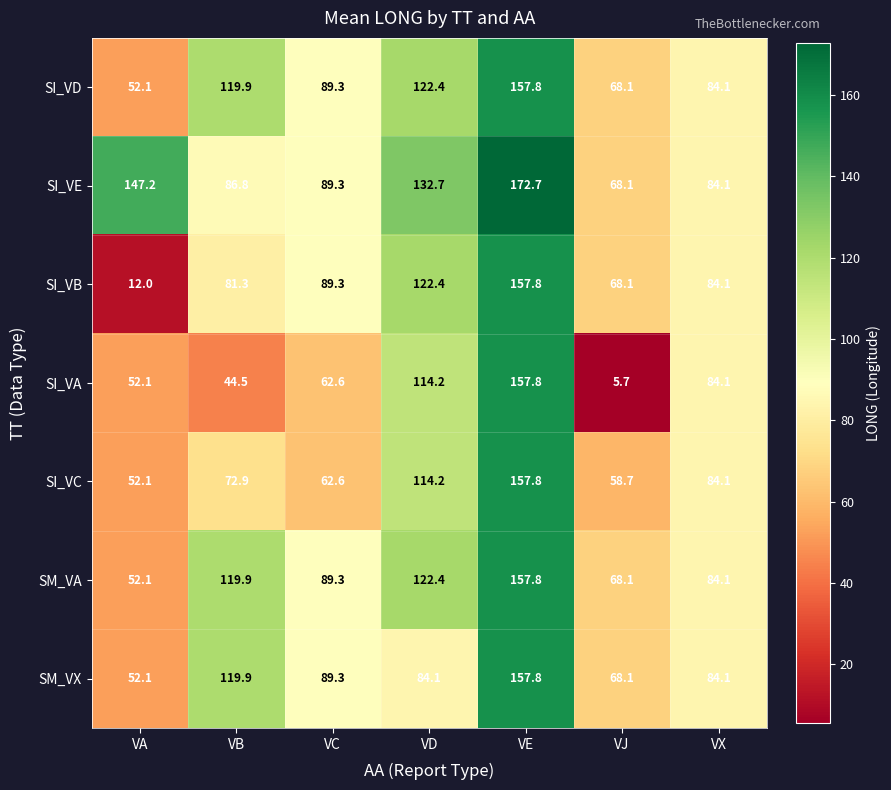

What is the sum of all SI_VD values?

693.7